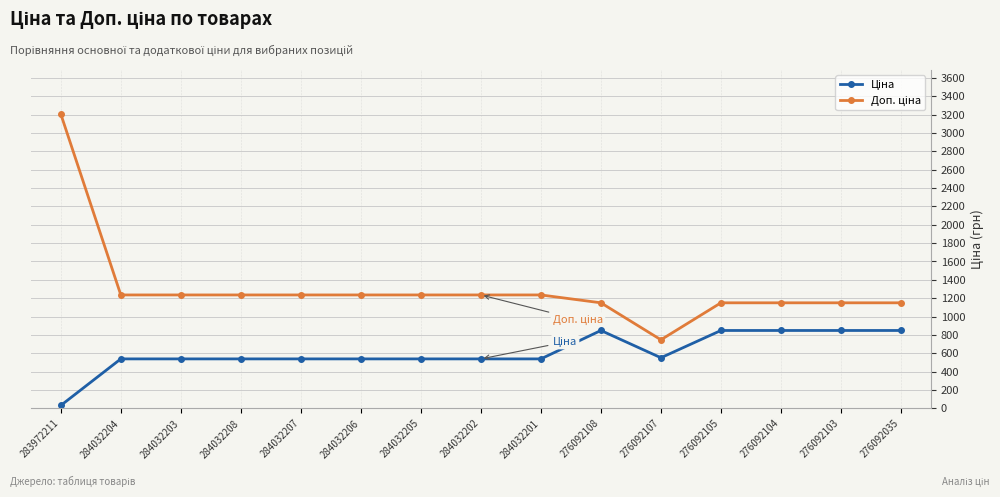

What is the total value across all series at 284032203?

1774.4